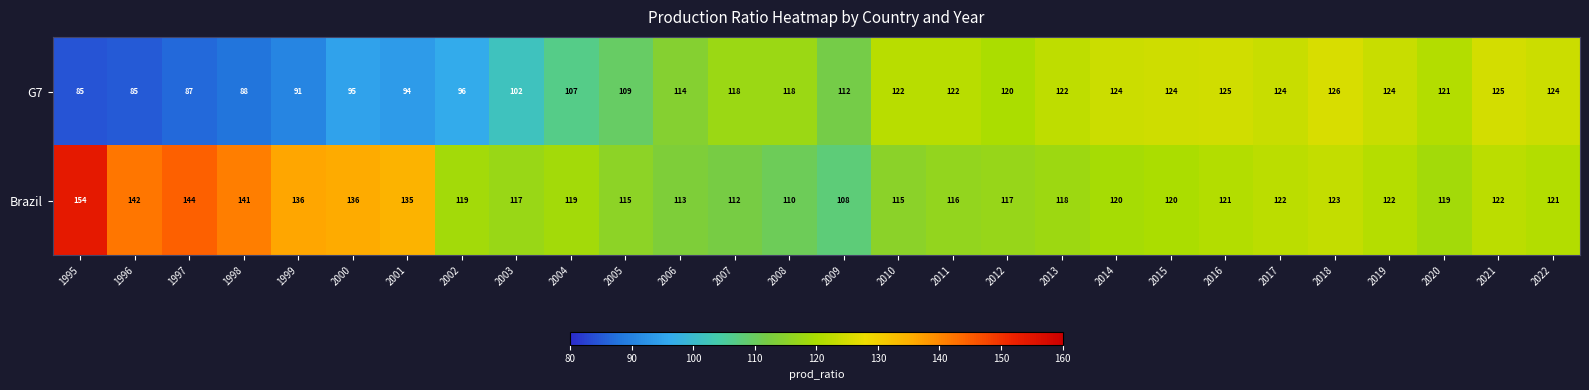

What is the total value across all series at 2005?

224